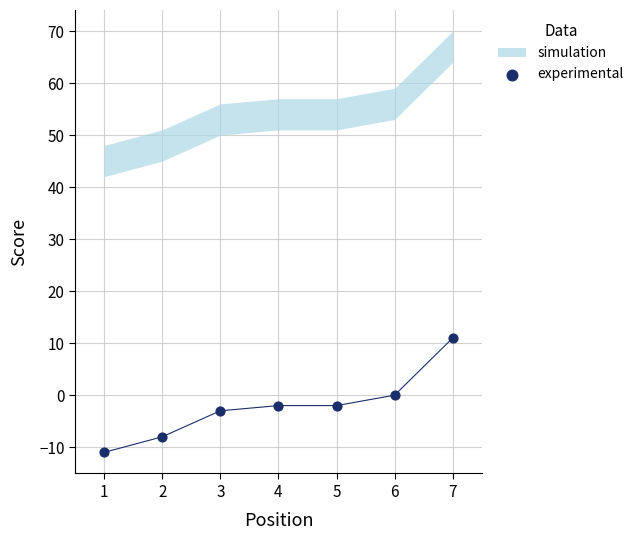

What is the range of Y values (max minus min)?

22